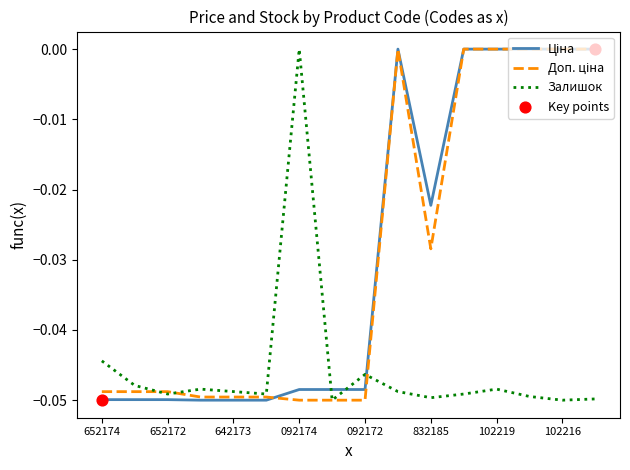

Which series has the largest total across all categories?

Ціна